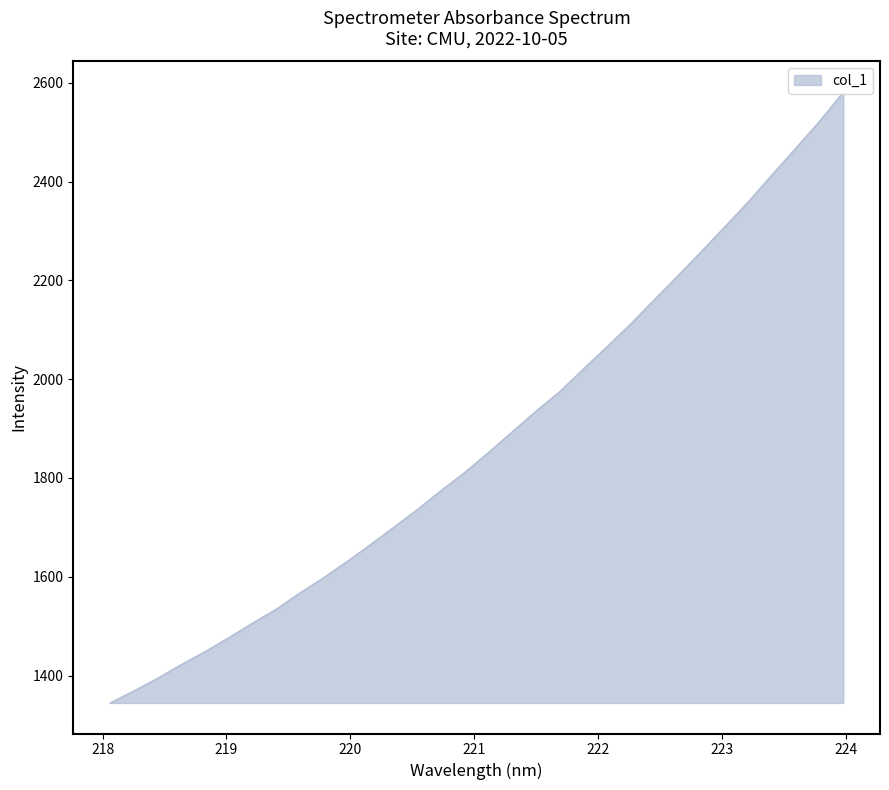

What is the difference between the second highest and second lowest values?

1154.1